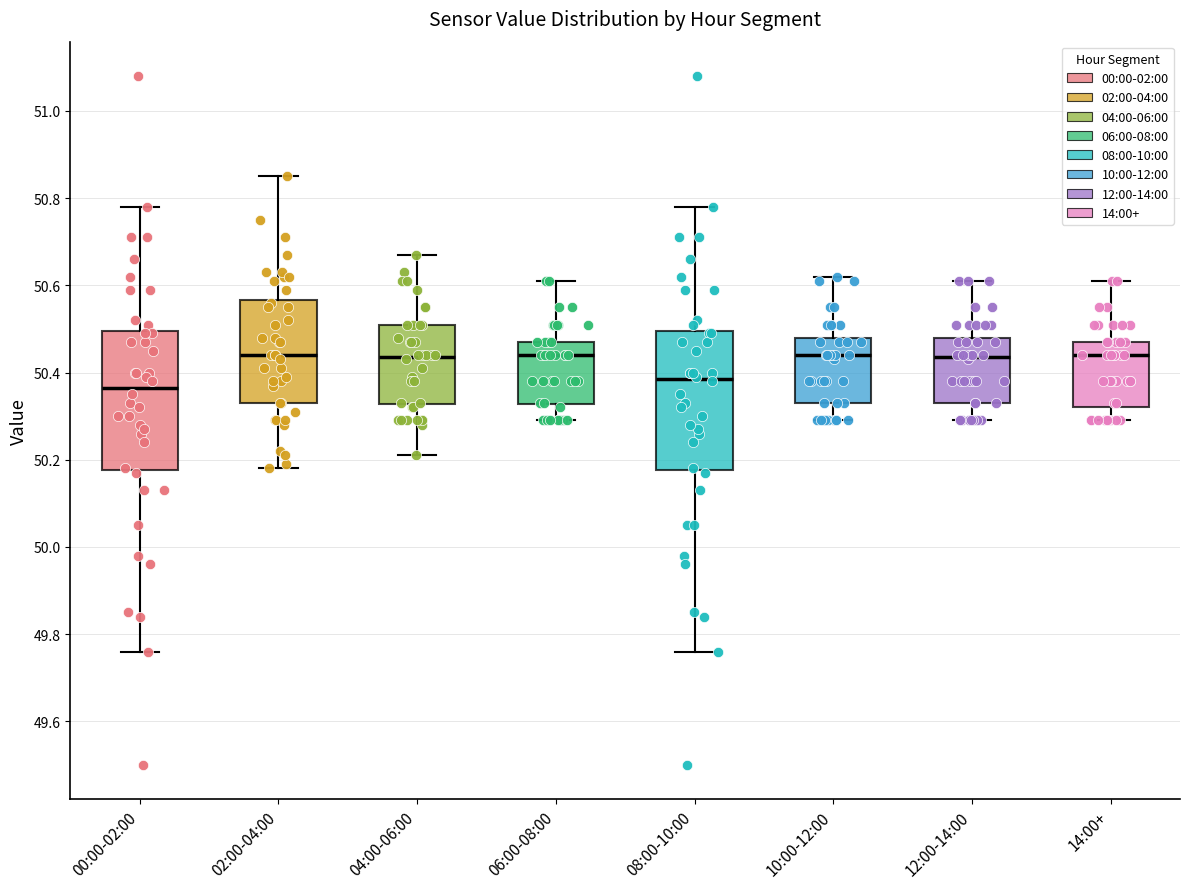

Where is the upper edge of the box for 06:00-08:00 on the y-axis? The values are not printed on the chart, so give them approximately, as read against the axis.

50.48